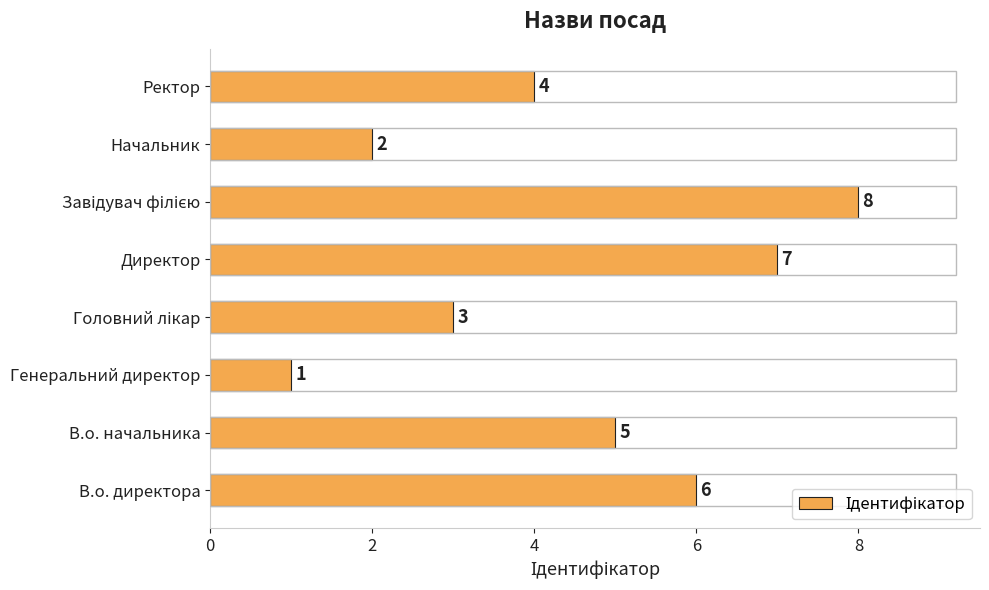

What is the sum of all values?

36